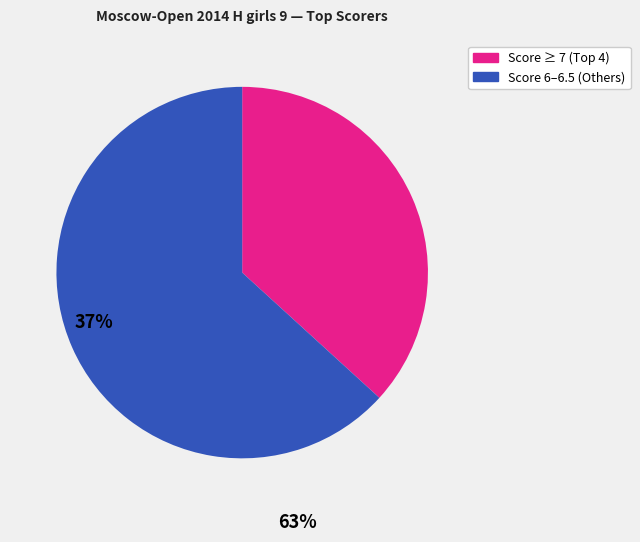

Does any single category account for the majority?

Yes